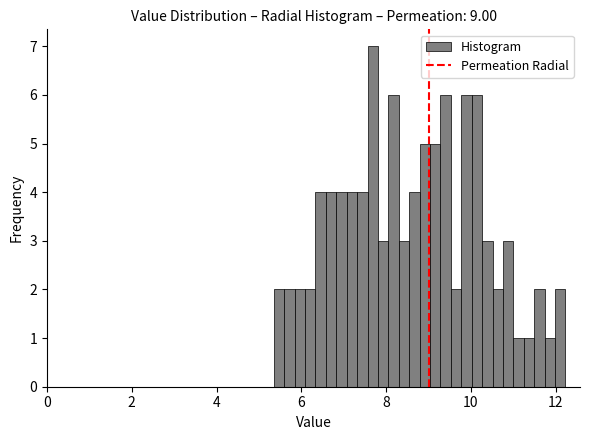

Around what value on the x-axis is the tallest bar? Give the approximate position of its centre, as read against the axis.

7.6